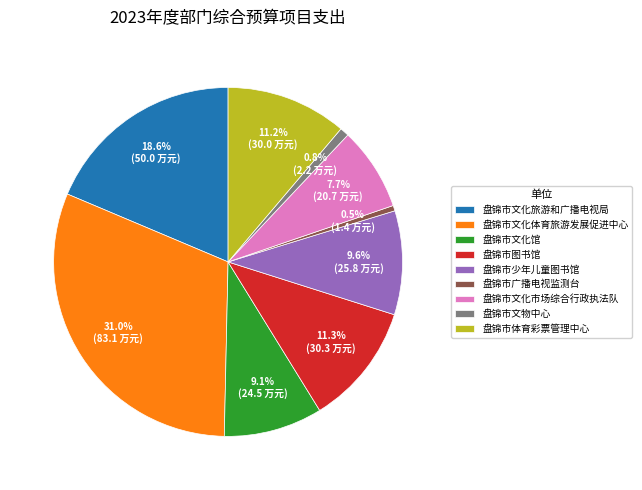

Between 盘锦市文化旅游和广播电视局 and 盘锦市图书馆, which is larger?

盘锦市文化旅游和广播电视局